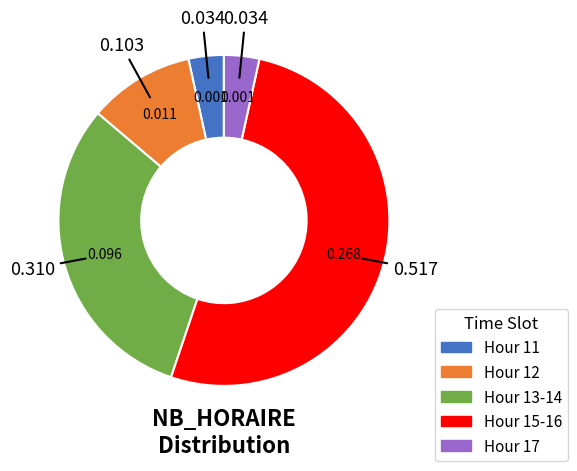

Does any single category account for the majority?

Yes